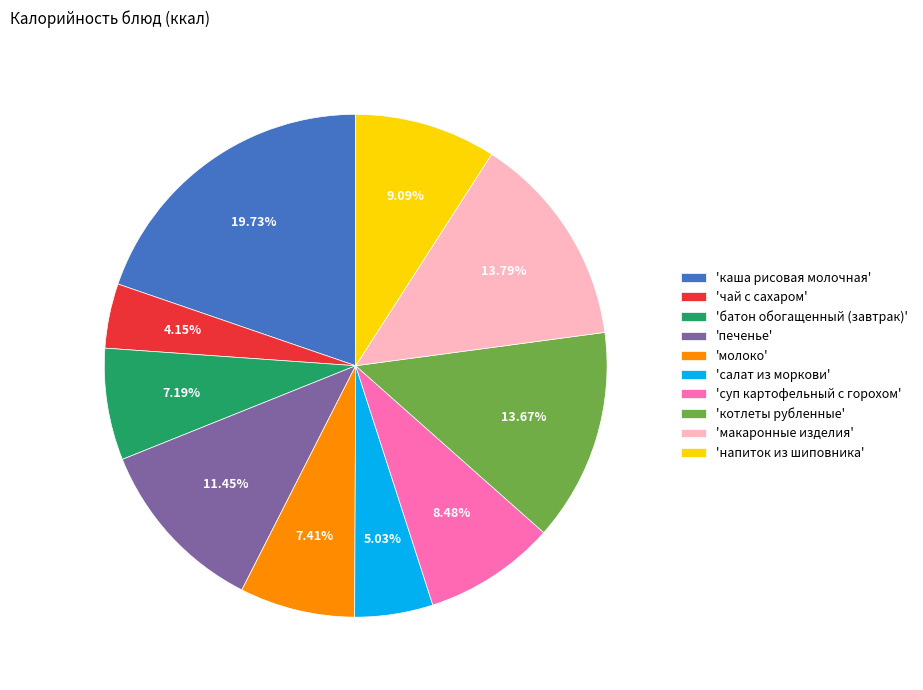

Is the sum of 'салат из моркови' and 'суп картофельный с горохом' greater than half?

No